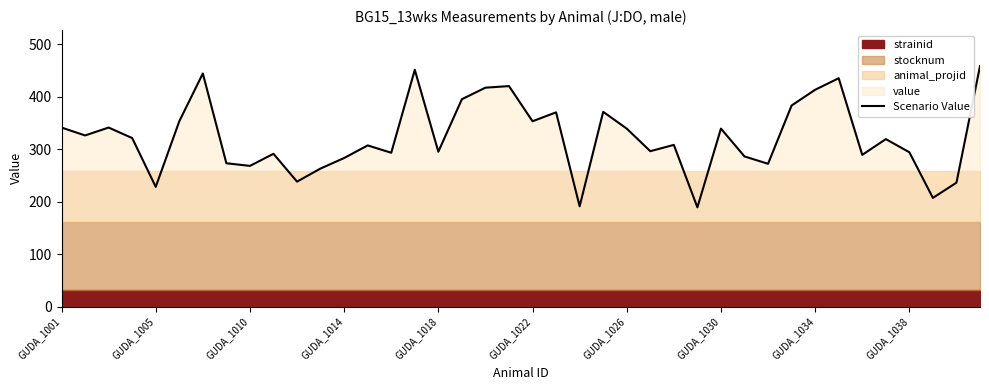

What is the lowest value of the Scenario Value series?

189